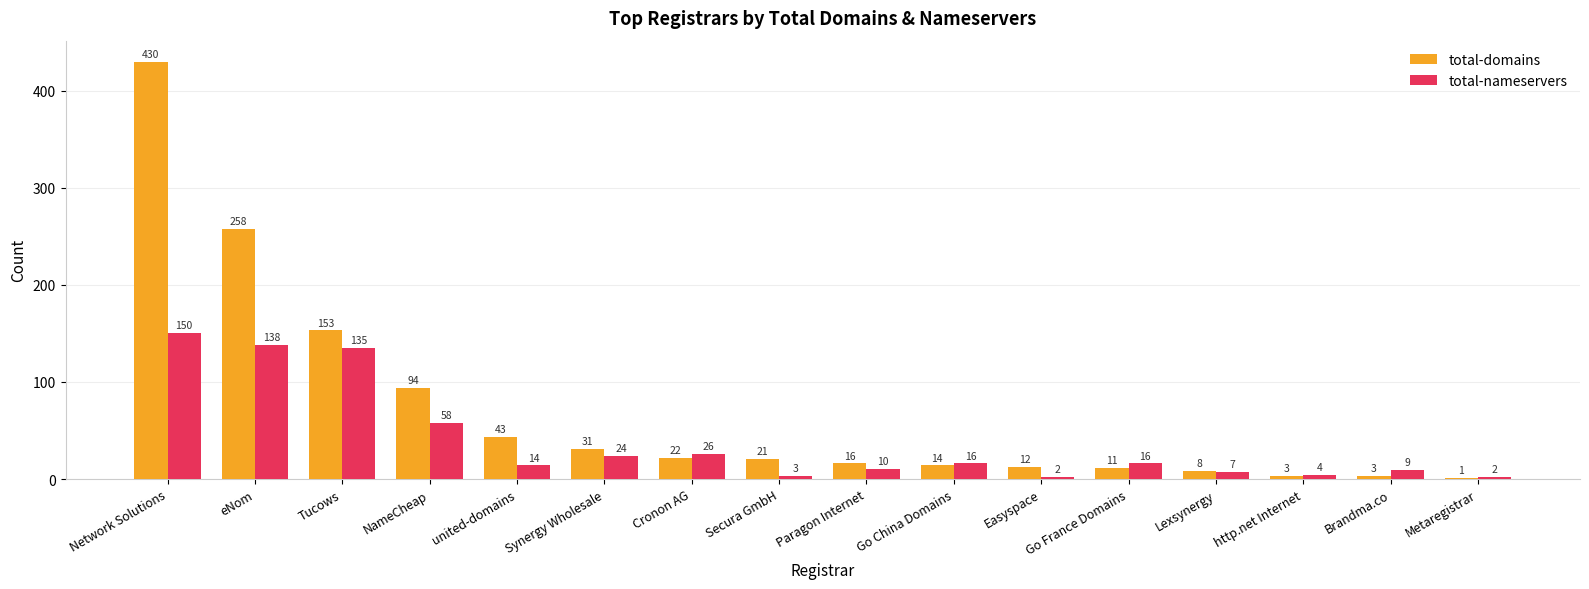

Reading left to right, what are all the values shown in this chart?

total-domains: Network Solutions=430	eNom=258	Tucows=153	NameCheap=94	united-domains=43	Synergy Wholesale=31	Cronon AG=22	Secura GmbH=21	Paragon Internet=16	Go China Domains=14	Easyspace=12	Go France Domains=11	Lexsynergy=8	http.net Internet=3	Brandma.co=3	Metaregistrar=1
total-nameservers: Network Solutions=150	eNom=138	Tucows=135	NameCheap=58	united-domains=14	Synergy Wholesale=24	Cronon AG=26	Secura GmbH=3	Paragon Internet=10	Go China Domains=16	Easyspace=2	Go France Domains=16	Lexsynergy=7	http.net Internet=4	Brandma.co=9	Metaregistrar=2